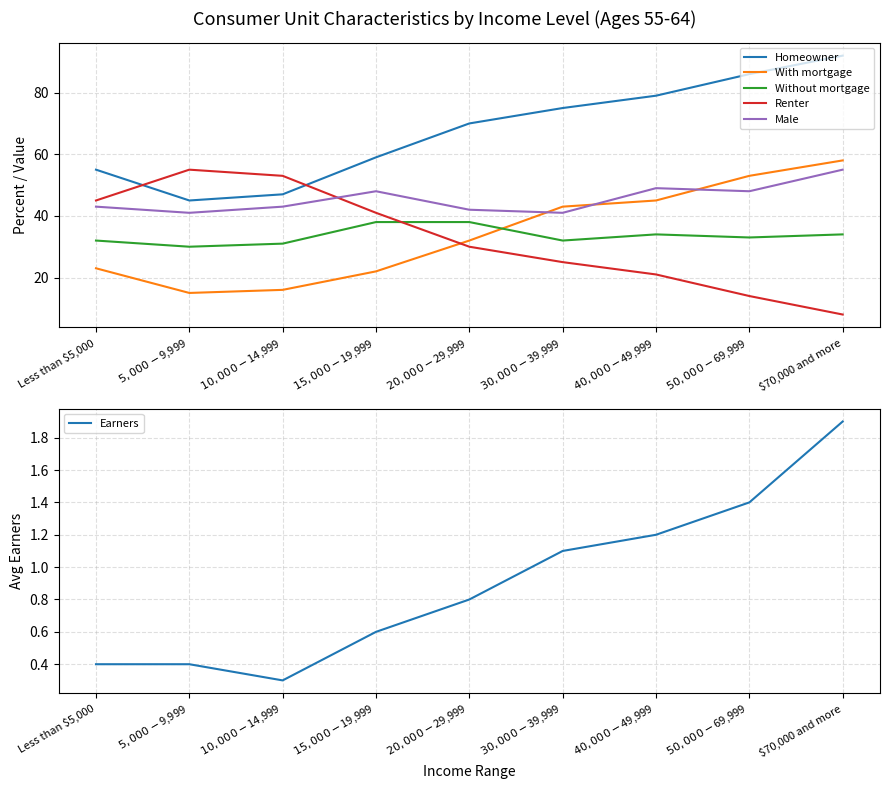

Which label corresponds to the largest value in the chart?

$70,000 and more